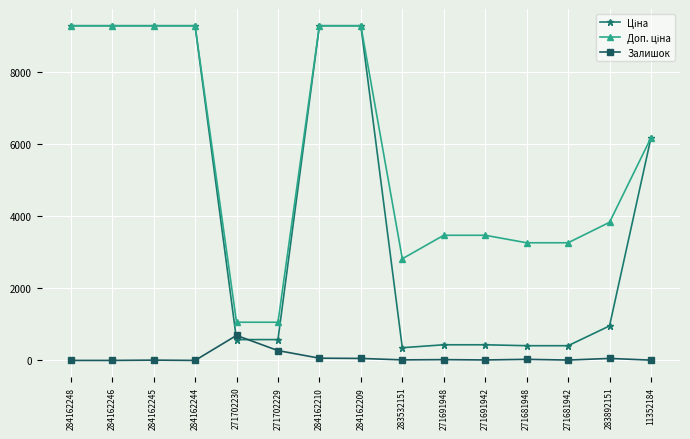

What is the greatest value displayed?

9290.5